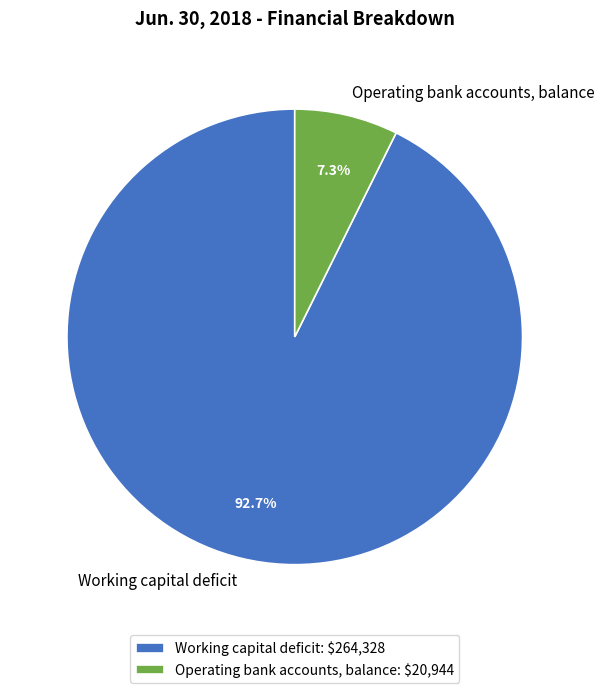

How many segments does this pie chart have?

2